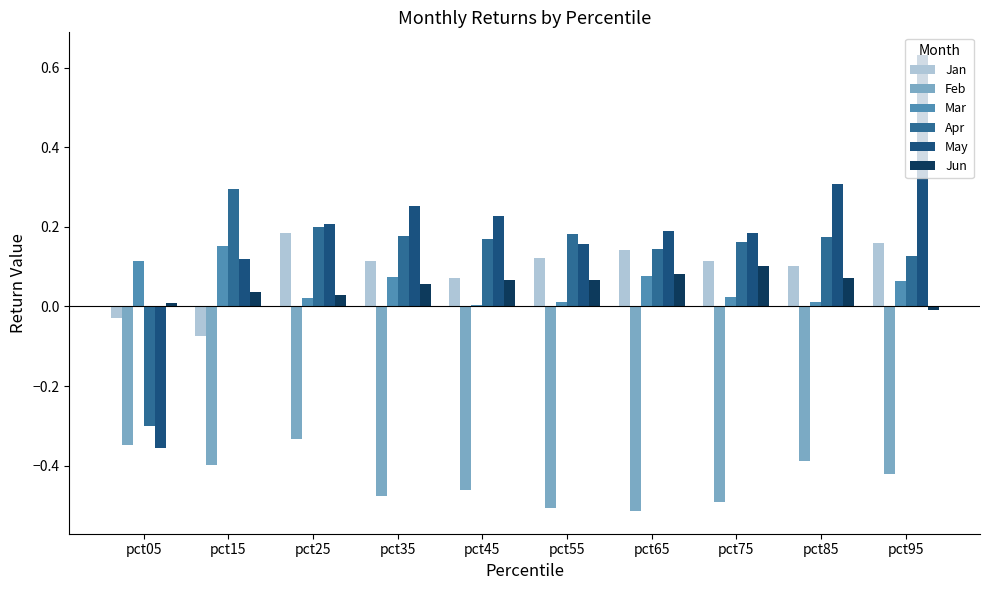

Rank the series by their maximum value, from lowest to highest.

Feb, Jun, Mar, Jan, Apr, May